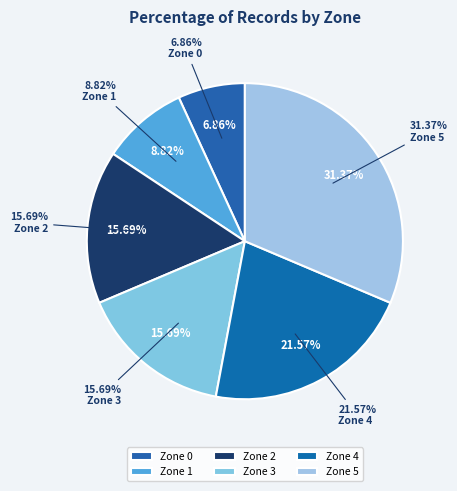

Count the number of slices in the pie.

6